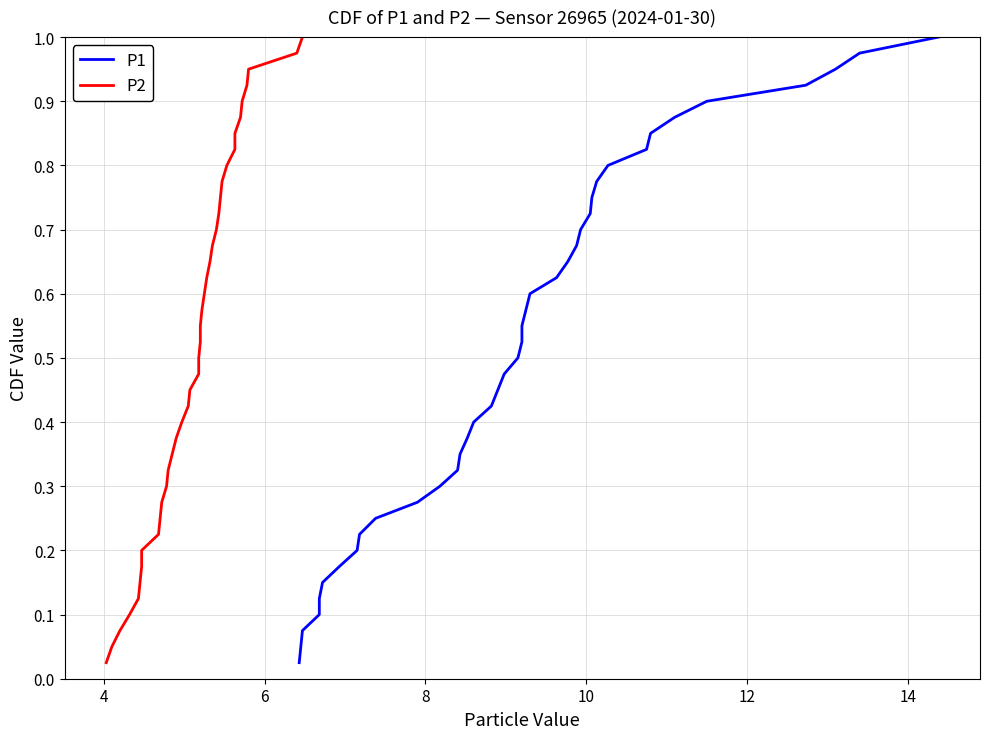

Count the number of categories in the chart.

40